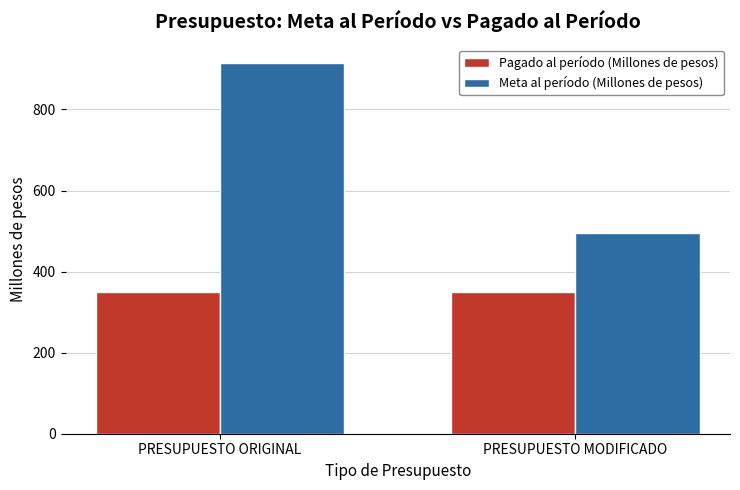

What is the difference between the Meta al período (Millones de pesos) values at PRESUPUESTO MODIFICADO and PRESUPUESTO ORIGINAL?

418.9